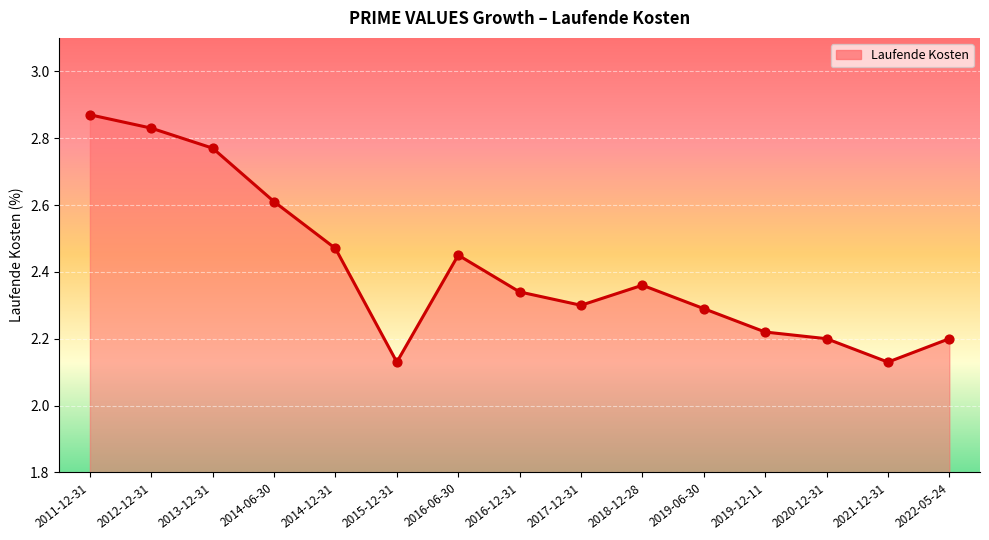

What is the change in value from 2018-12-28 to 2019-12-11?

-0.1